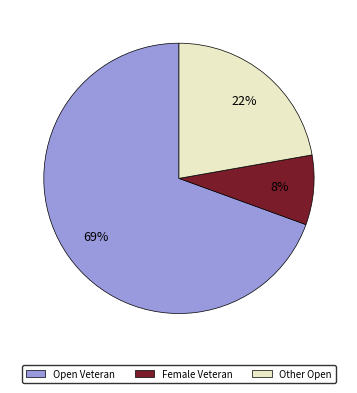

What percentage is the Female Veteran slice, to the nearest percent?

8%